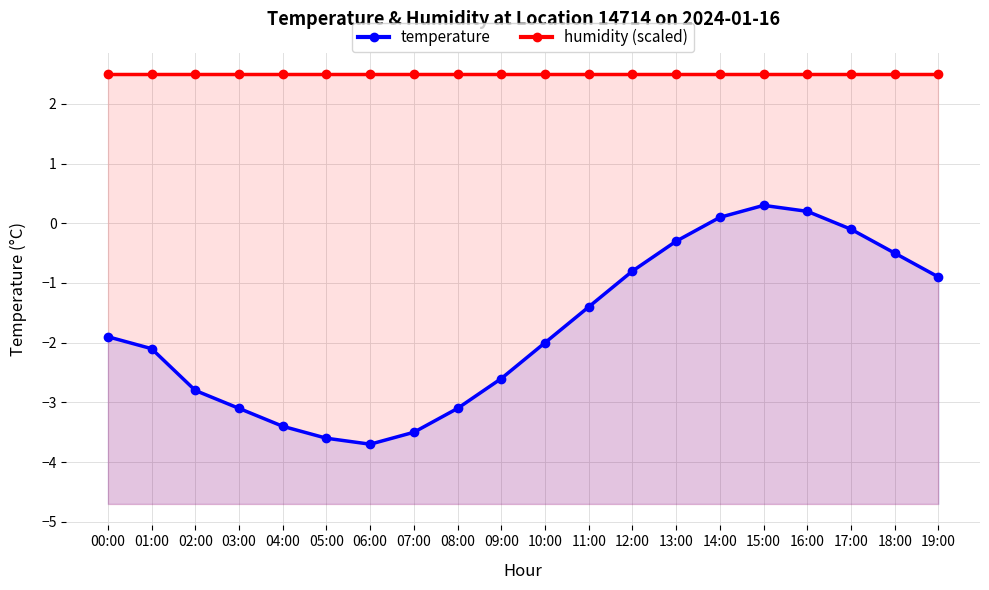

True or false: humidity (scaled) and temperature intersect in this chart.

False